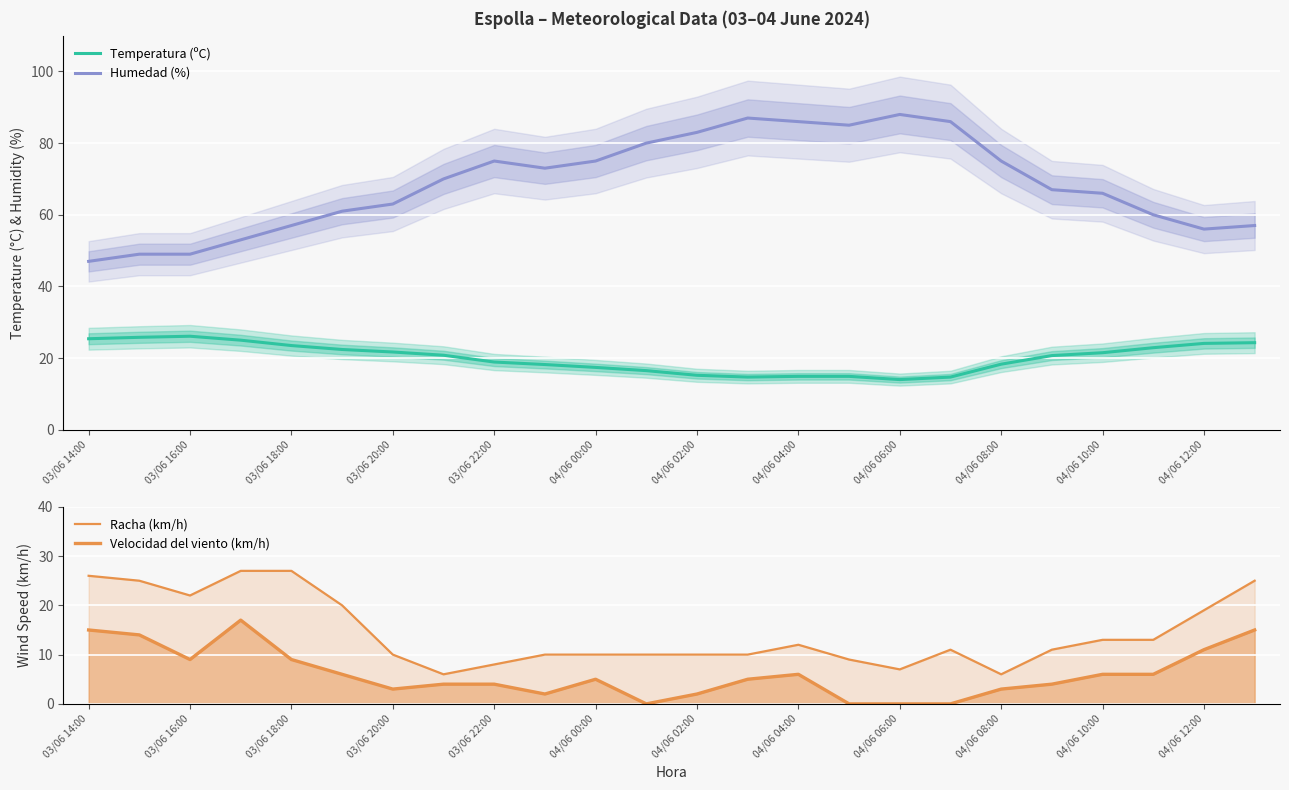

The value of Humedad (%) at 04/06 06:00 is 152.4. True or false?

False